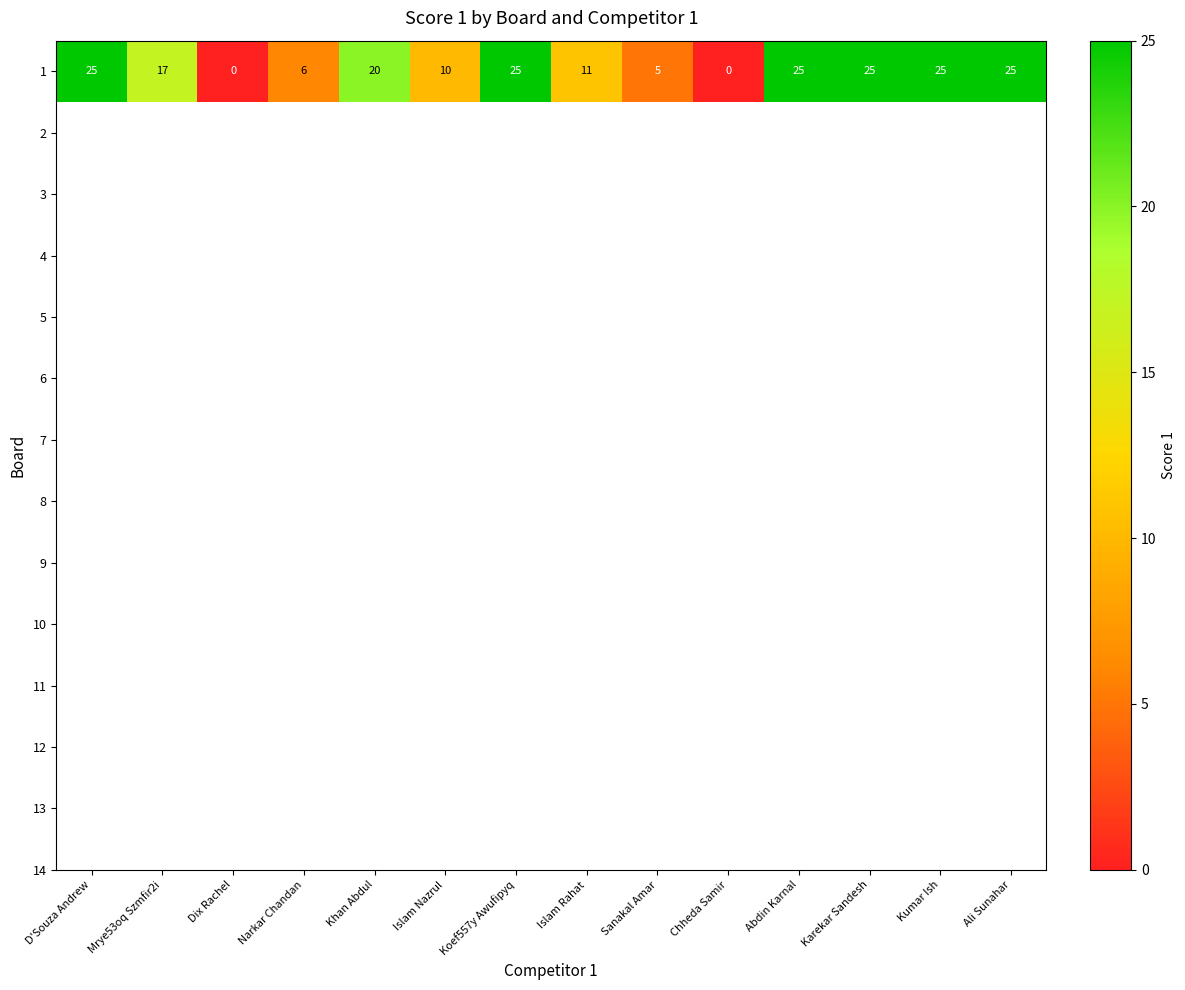

What is the difference between the values at Koef557y Awufipyq and Islam Nazrul?

15